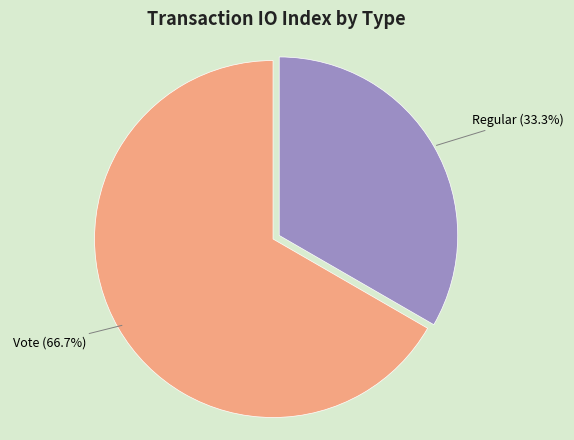

Rank the categories by value from lowest to highest.

Regular, Vote